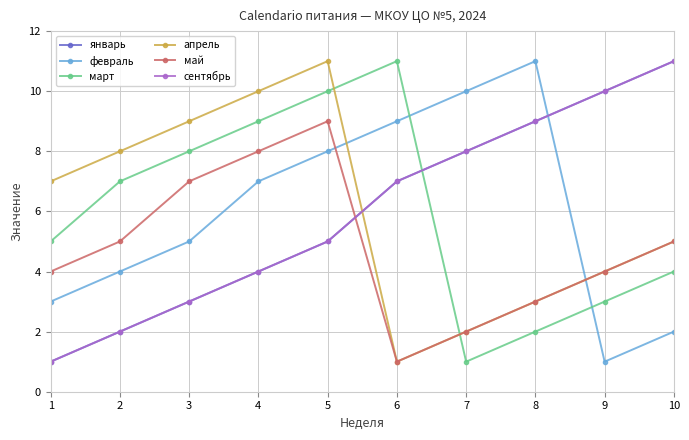

How many data points in апрель are above 7?

4